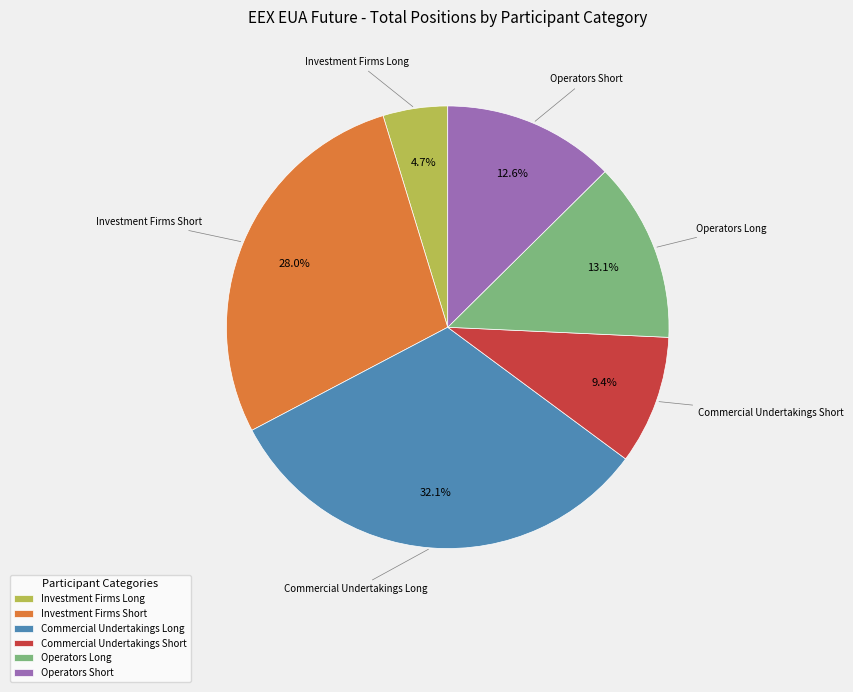

What percentage is the Investment Firms Short slice, to the nearest percent?

28%